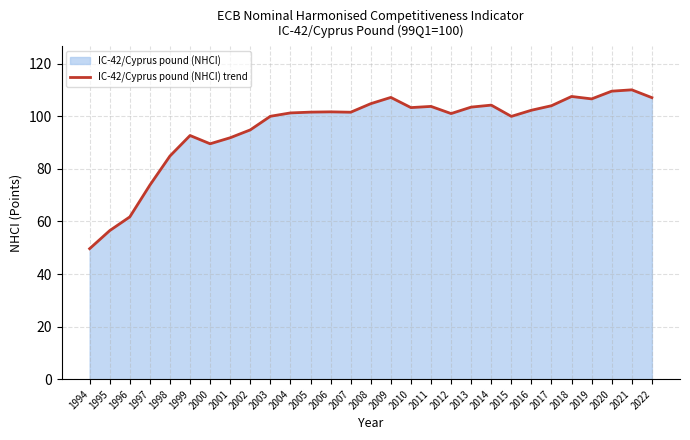

List the labels in order of value, smallest first.

1994, 1995, 1996, 1997, 1998, 2000, 2001, 1999, 2002, 2015, 2003, 2012, 2004, 2007, 2005, 2006, 2016, 2010, 2013, 2011, 2017, 2014, 2008, 2019, 2022, 2009, 2018, 2020, 2021